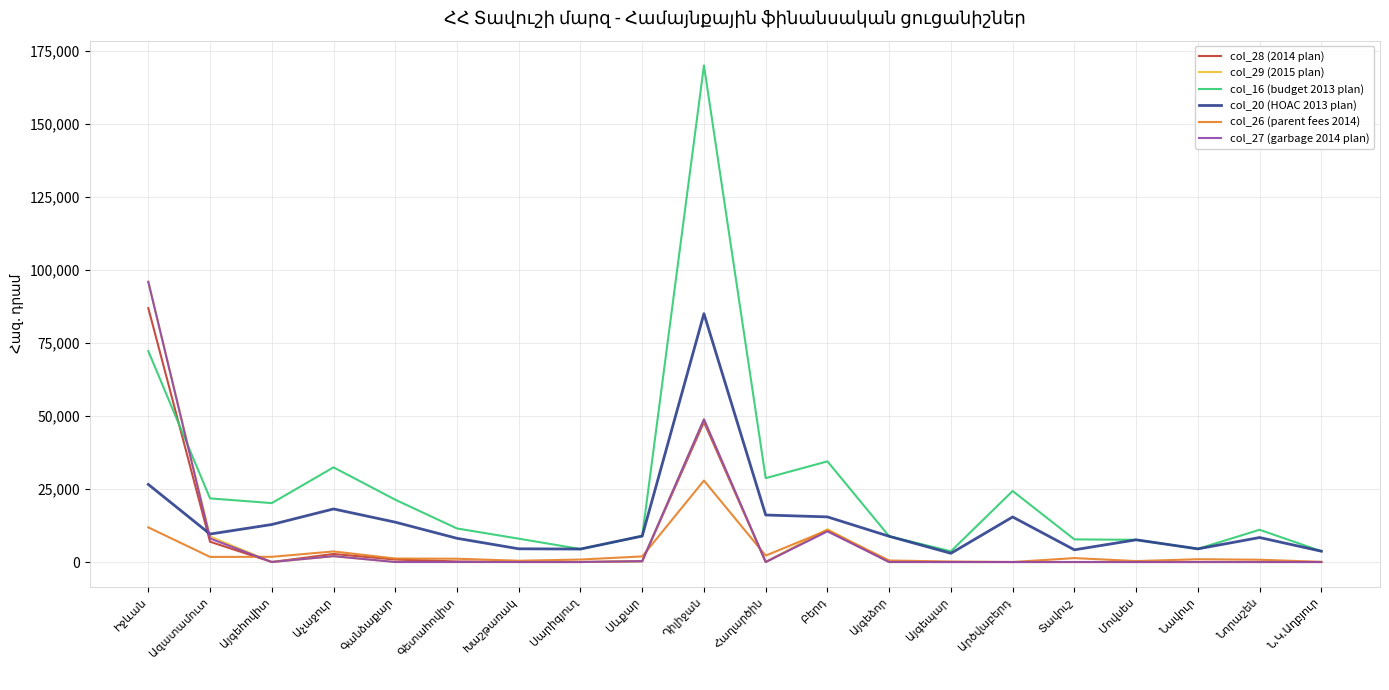

True or false: col_16 (budget 2013 plan) and col_28 (2014 plan) cross at least once.

True